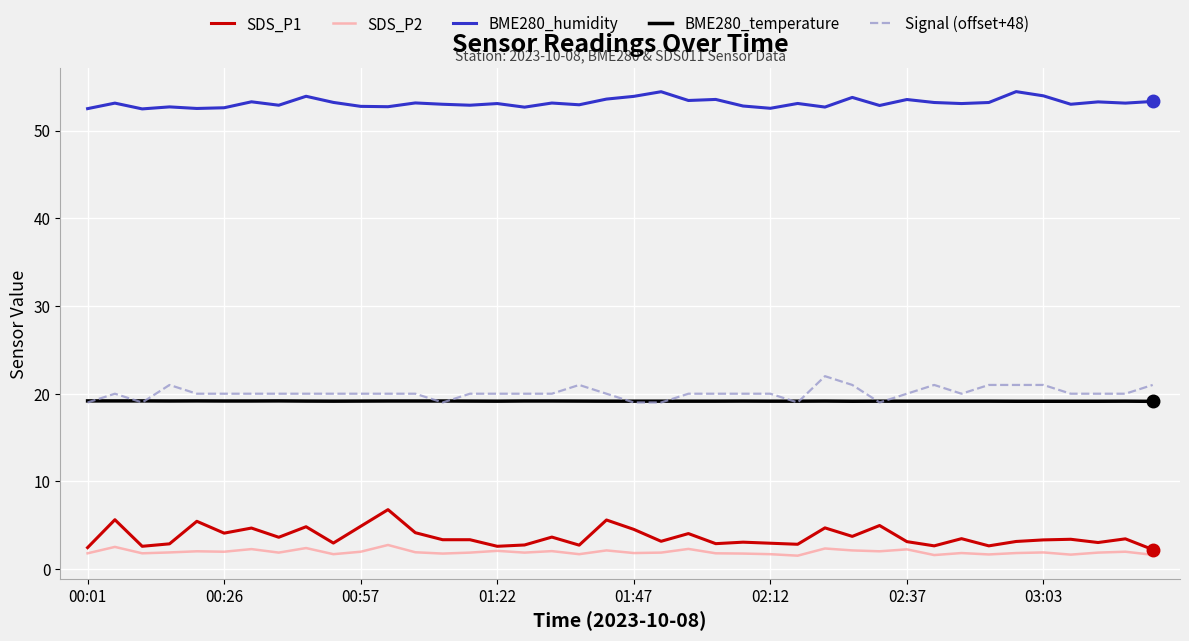

True or false: BME280_humidity and BME280_temperature intersect in this chart.

False